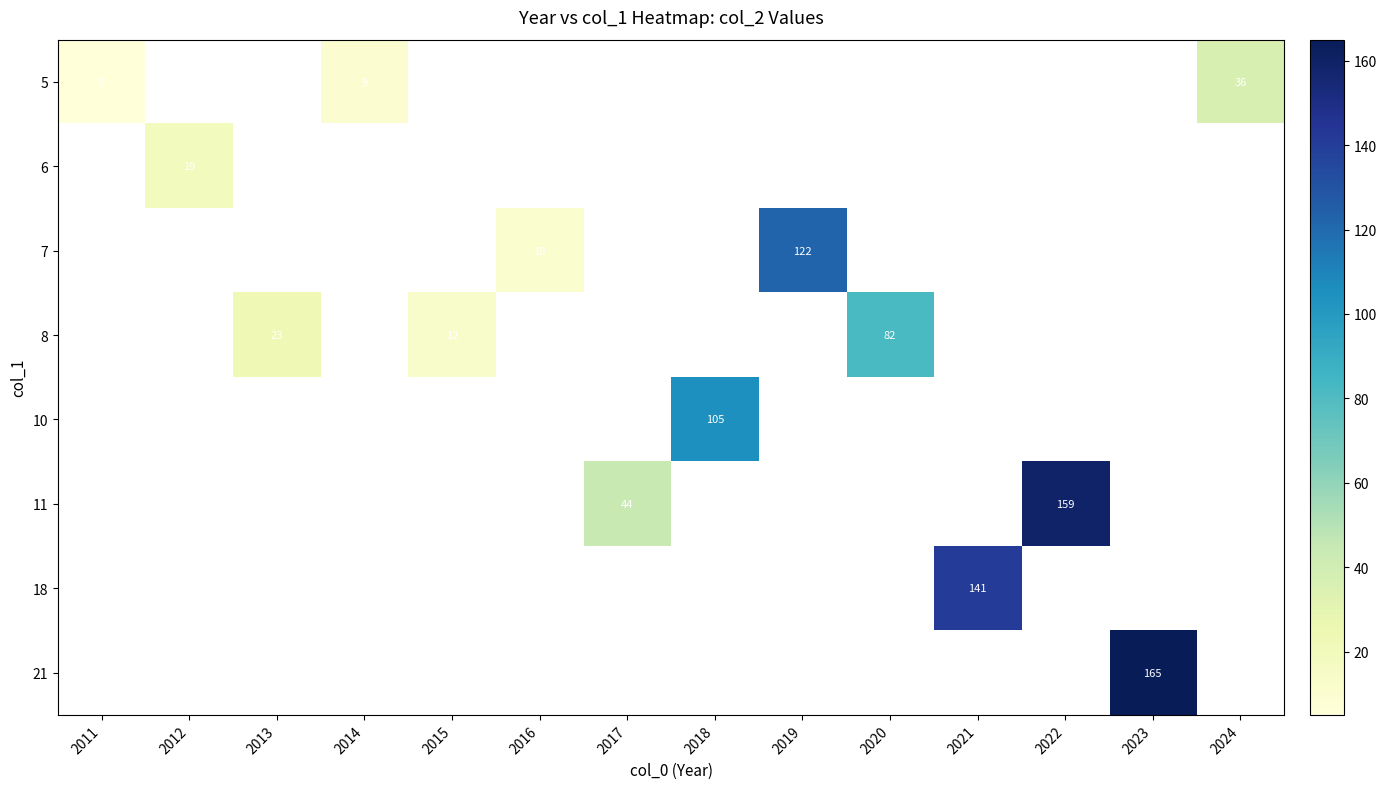

At how many categories does at least one series exceed 142?

2